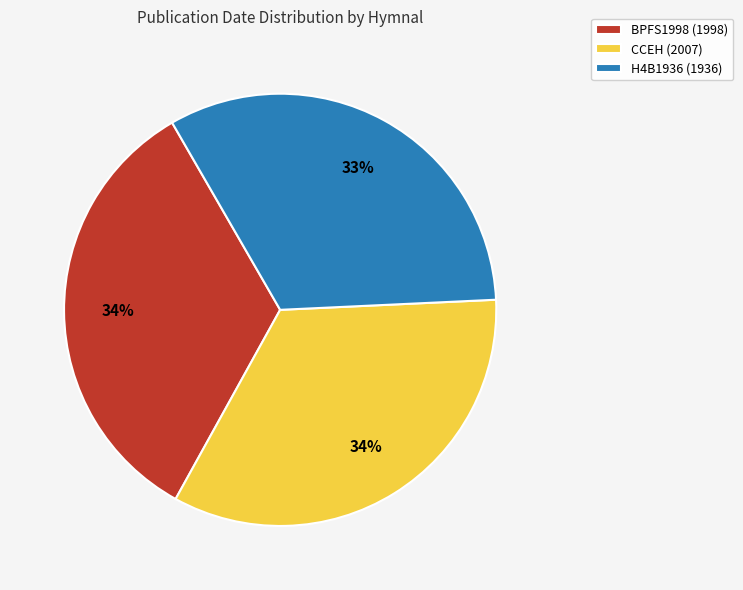

Do H4B1936 (1936) and BPFS1998 (1998) together represent more than half of the pie?

Yes